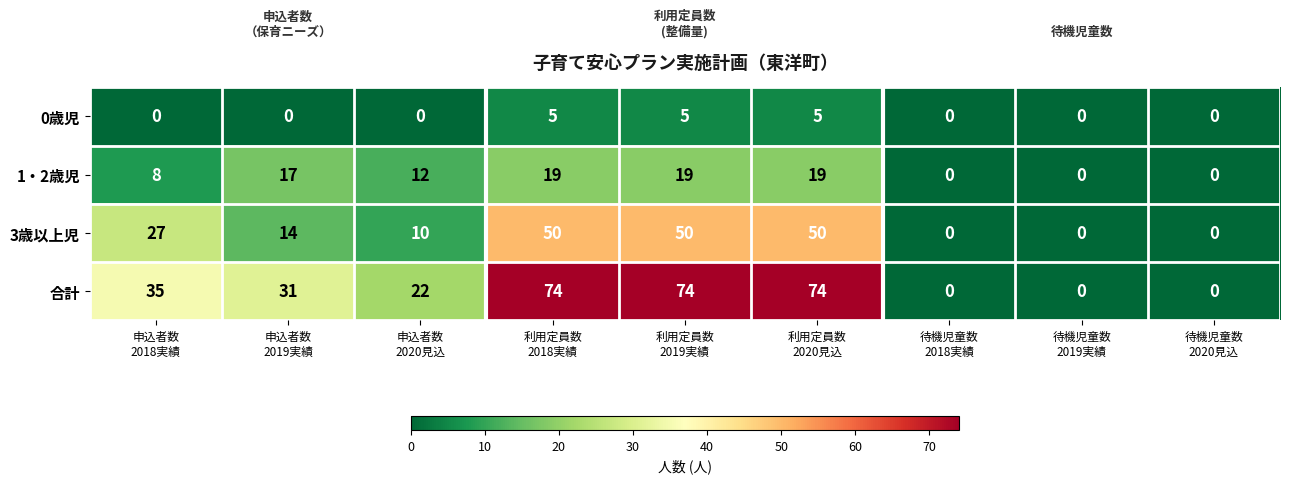

Rank the series by their average value, from lowest to highest.

0歳児, 1・2歳児, 3歳以上児, 合計